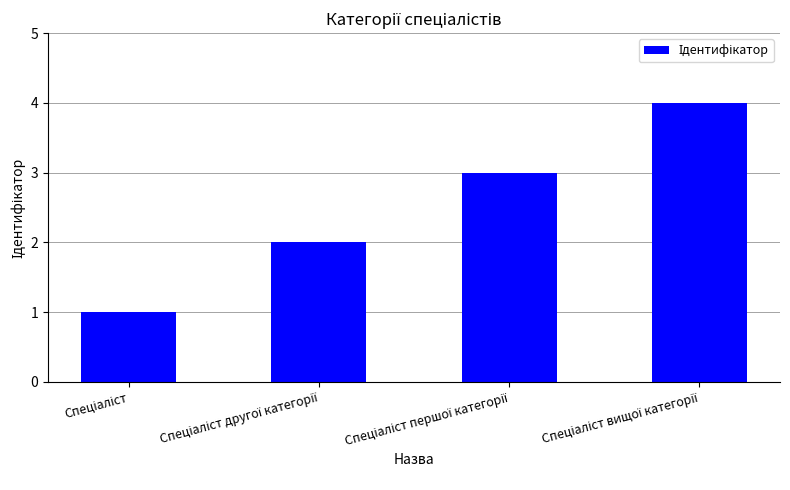

Reading left to right, list all the values displayed in this chart.

1	2	3	4